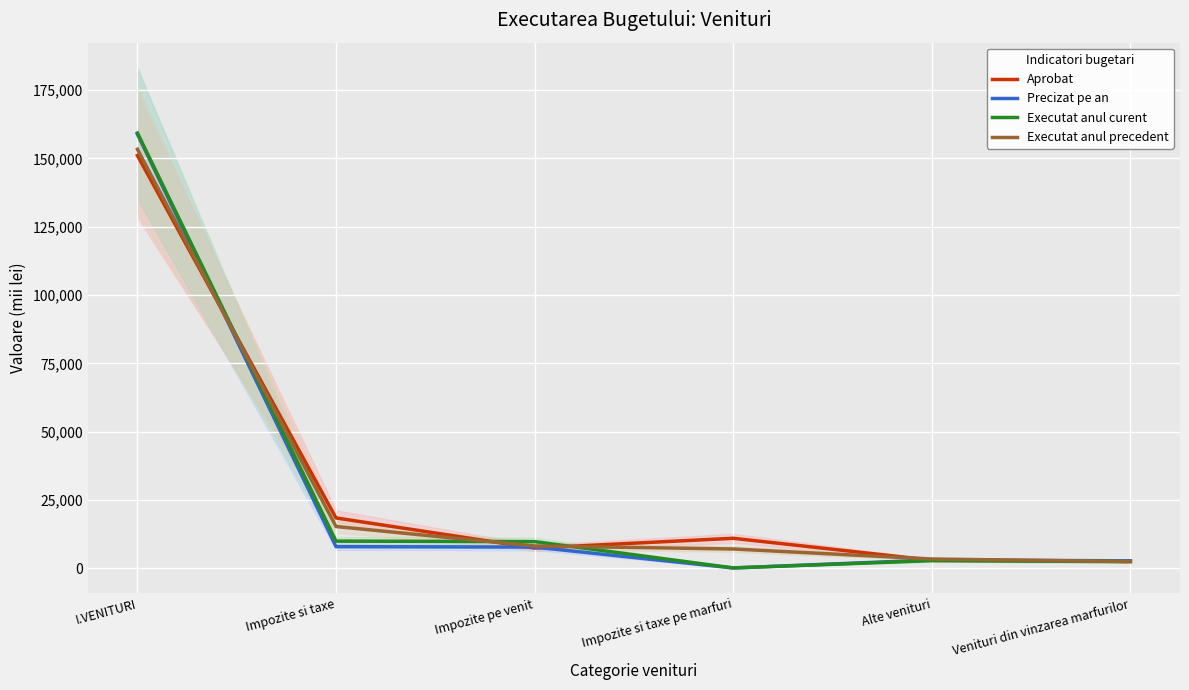

What is the value of the Executat anul curent point at the 1st from the left?

159290.4